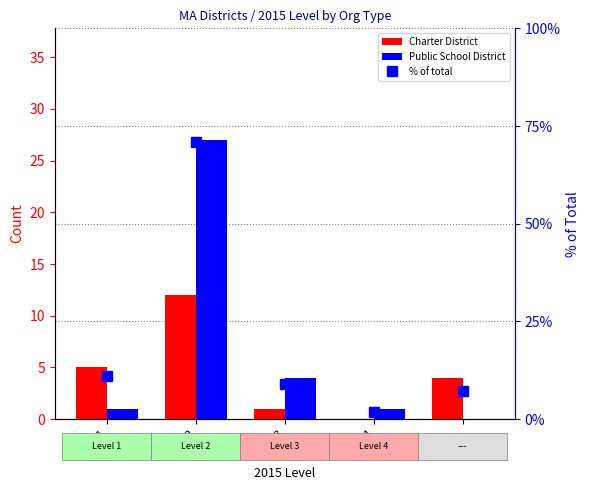

At which category does the chart reach its peak across all series?

Level 2